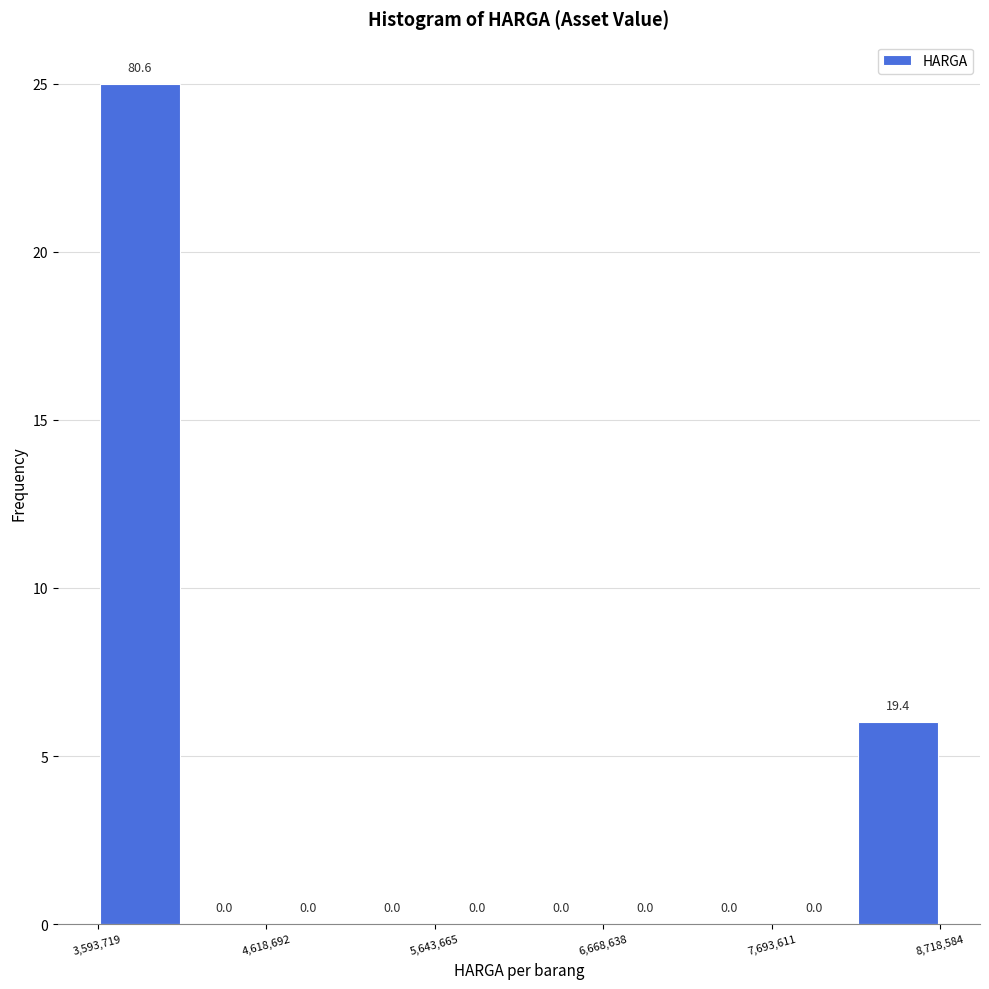

Around what value on the x-axis is the tallest bar? Give the approximate position of its centre, as read against the axis.

3800000